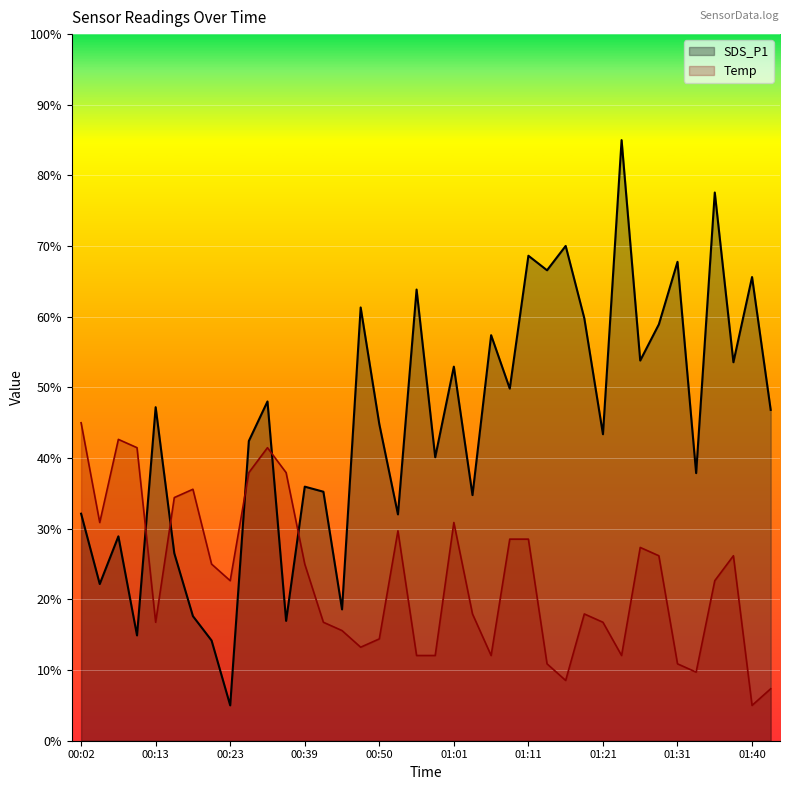

Rank the categories by SDS_P1 value from highest to lowest.

01:23, 01:36, 01:16, 01:11, 01:31, 01:13, 01:40, 00:56, 00:47, 01:18, 01:28, 01:06, 01:26, 01:38, 01:01, 01:08, 00:28, 00:13, 01:43, 00:50, 01:21, 00:26, 00:58, 01:33, 00:39, 00:42, 01:03, 00:02, 00:53, 00:07, 00:15, 00:05, 00:44, 00:18, 00:34, 00:10, 00:20, 00:23